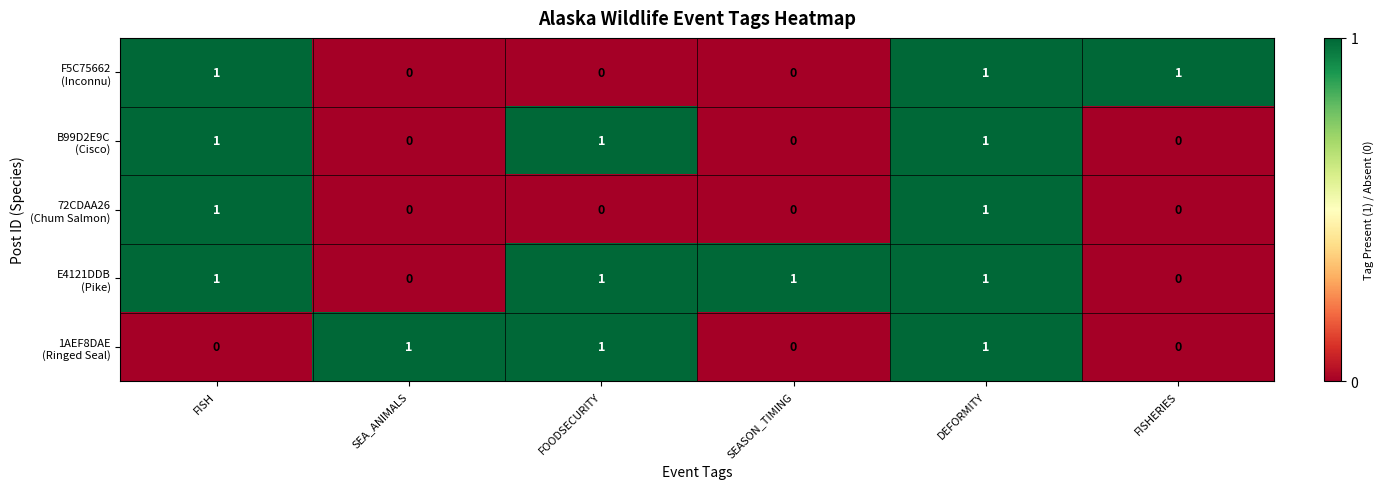

What is the total value across all series at FISH?

4